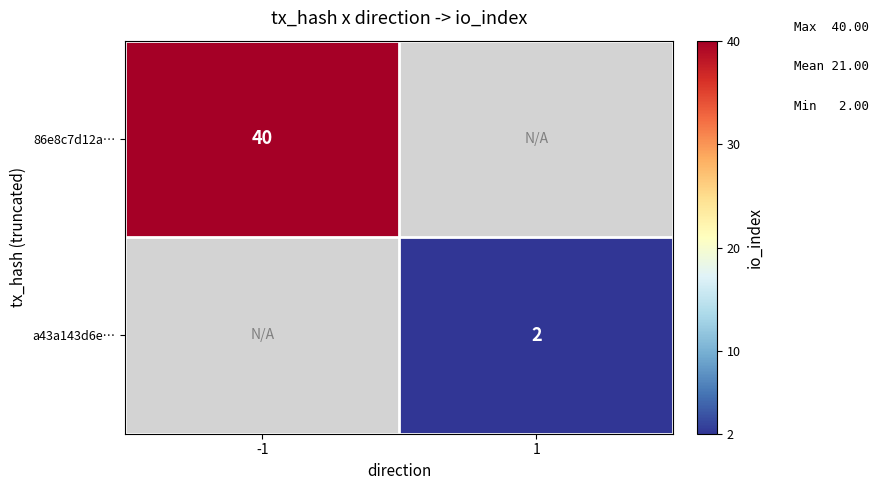

True or false: 86e8c7d12a… has a value of 40 at -1.

True